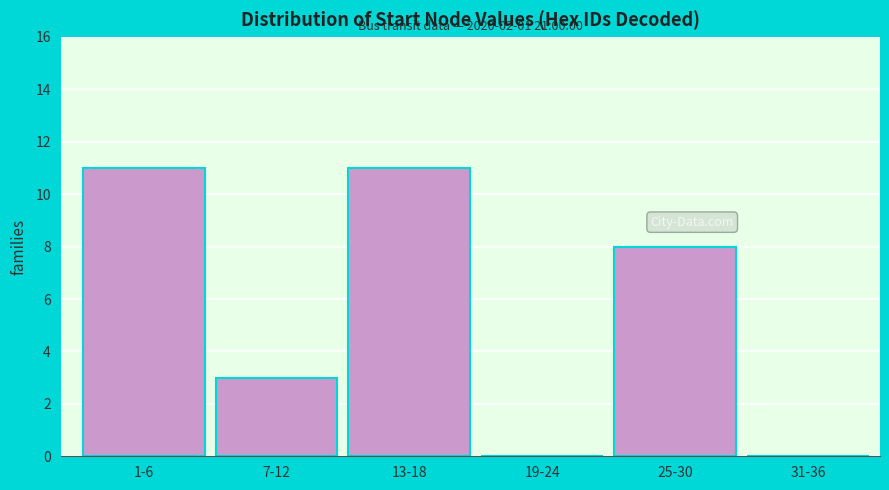

Reading left to right, list all the values displayed in this chart.

1-6=11	7-12=3	13-18=11	19-24=0	25-30=8	31-36=0